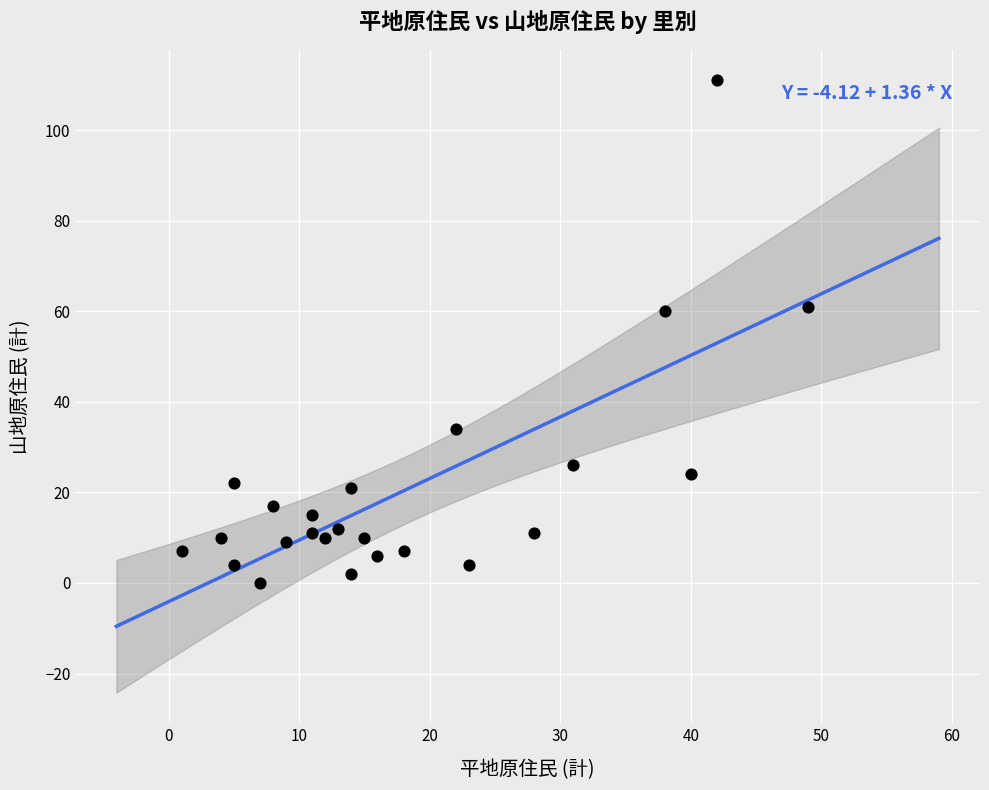

What is the range of Y values (max minus min)?

111